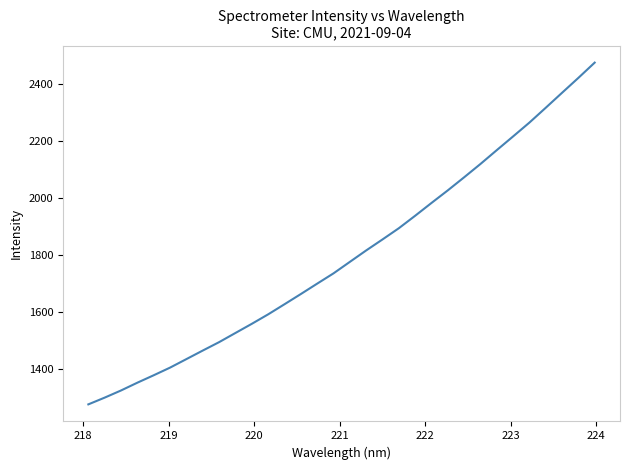

What is the minimum value shown in the chart?

1275.1